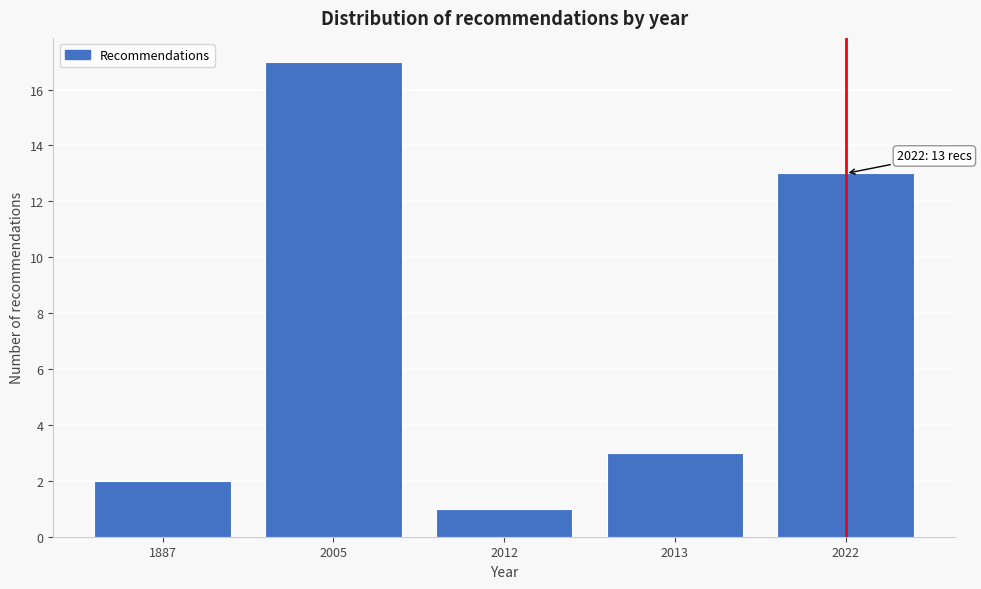

Reading left to right, transcribe all the data shown in this chart.

2	17	1	3	13